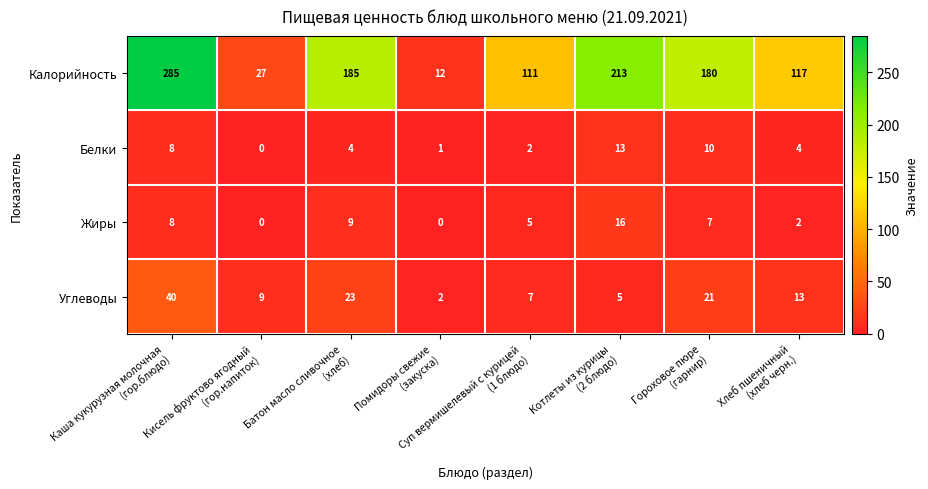

What is the difference between the maximum and second lowest values in the Калорийность series?

258